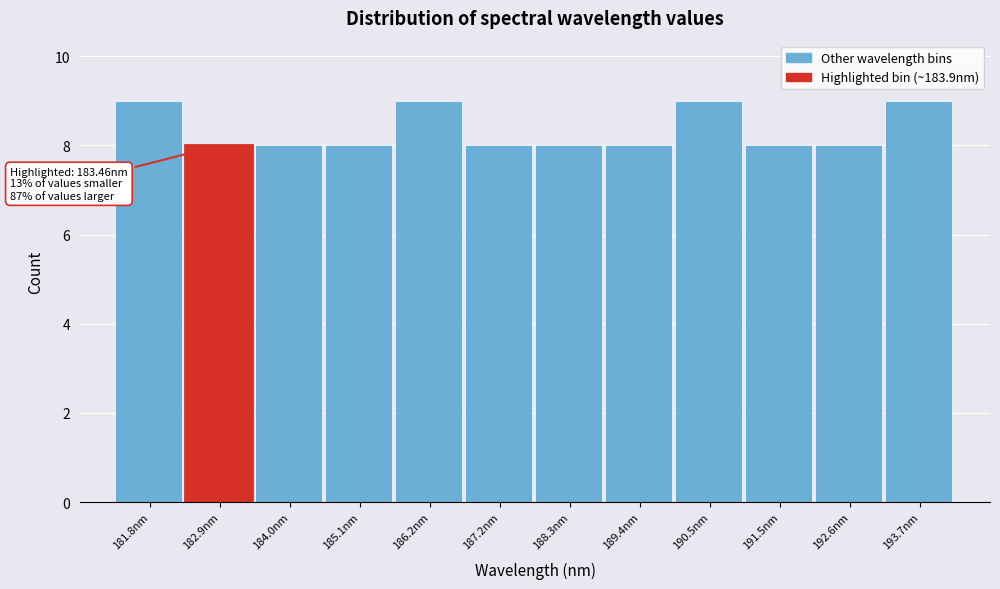

Reading right to left, extract all data points from this chart.

193.7nm=9	192.6nm=8	191.5nm=8	190.5nm=9	189.4nm=8	188.3nm=8	187.2nm=8	186.2nm=9	185.1nm=8	184.0nm=8	182.9nm=8	181.8nm=9